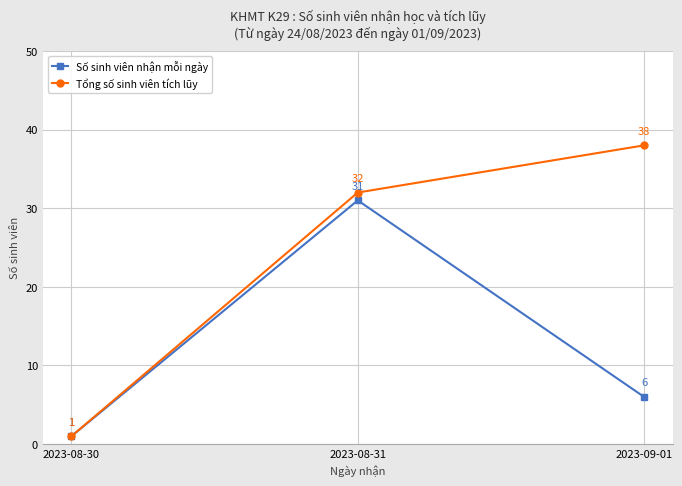

How many lines are shown in the chart?

2